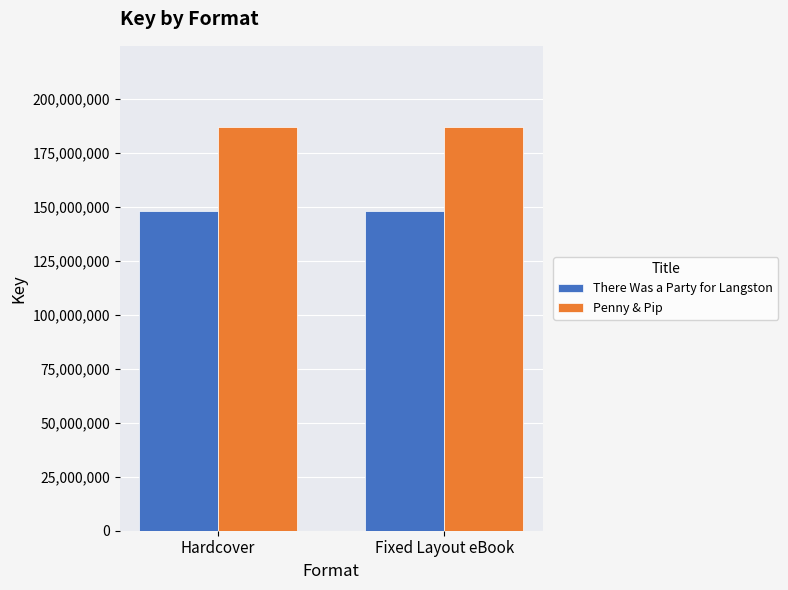

True or false: Penny & Pip has a value of 82503071 at Fixed Layout eBook.

False